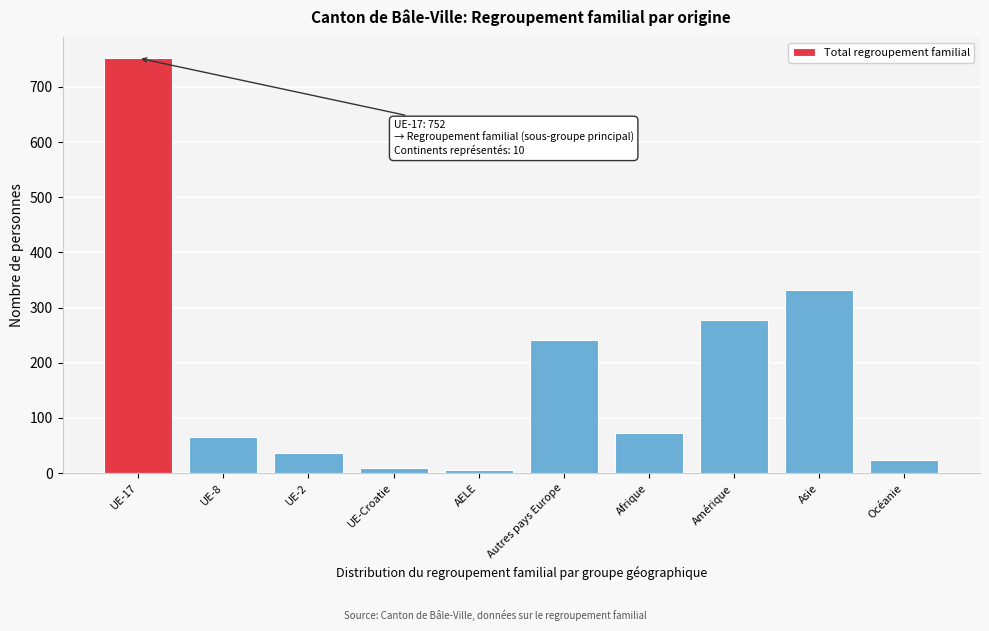

Reading left to right, list all the values displayed in this chart.

752	66	36	9	5	241	72	277	331	24